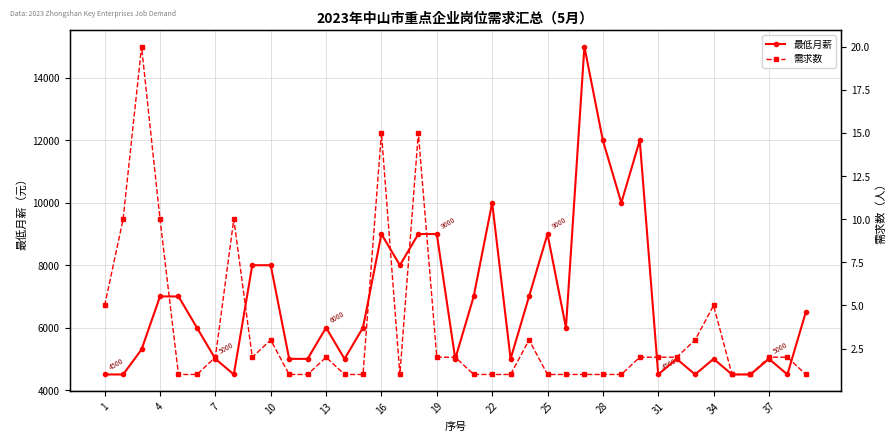

What are all the series names shown in the legend?

最低月薪, 需求数